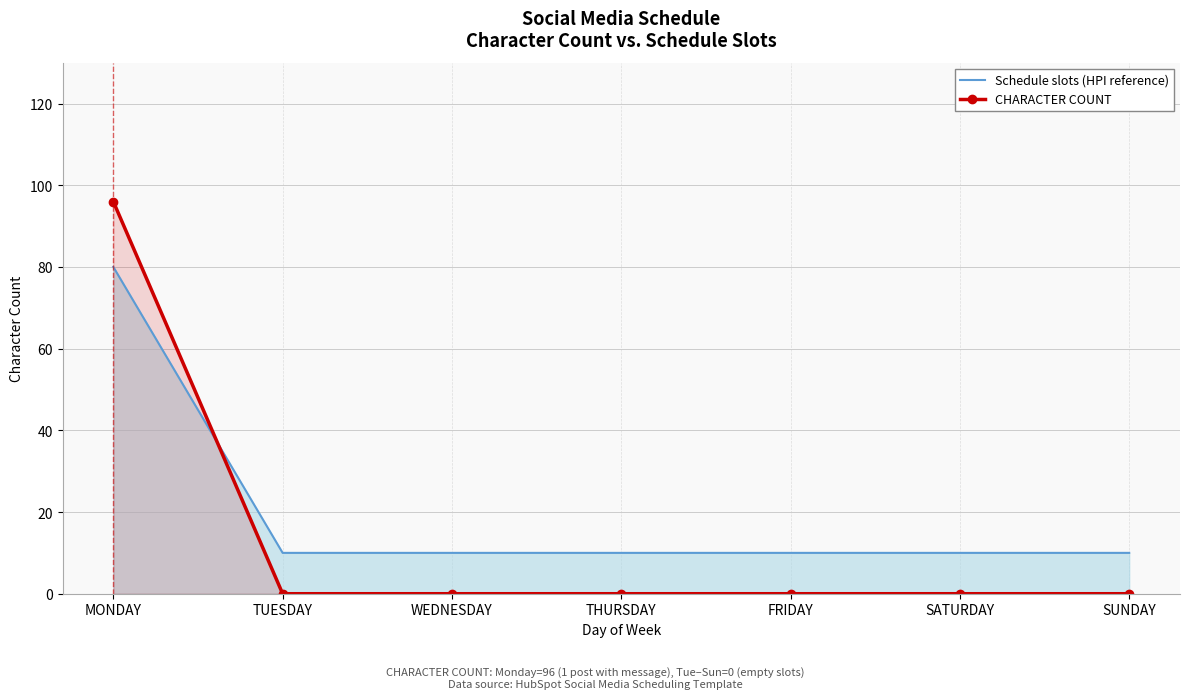

What is the sum of all CHARACTER COUNT values?

96